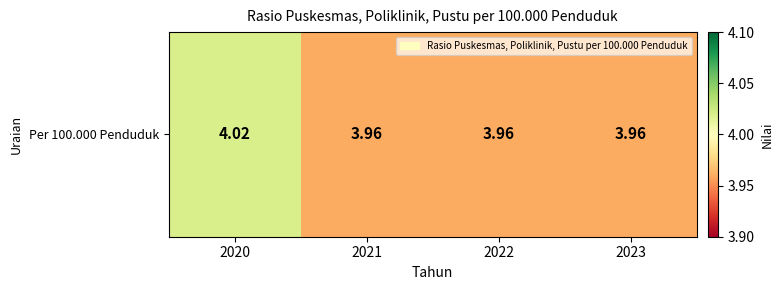

What is the sum of the values at 2020 and 2022?

8.0